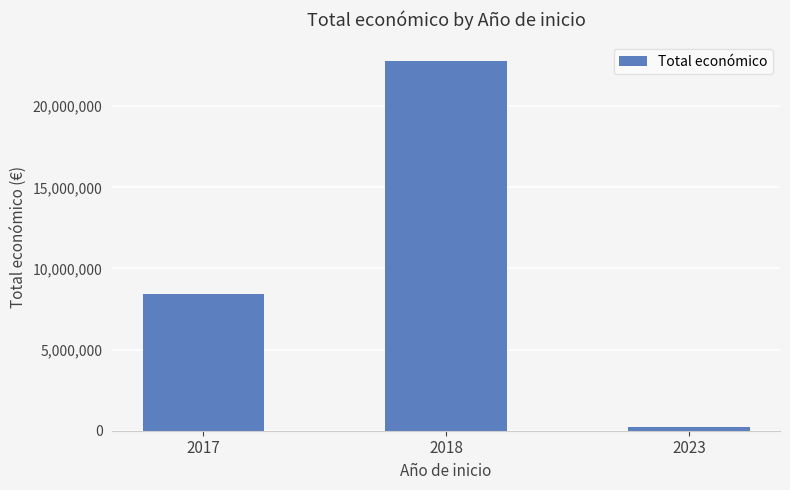

What is the value of the 1st bar from the left?

8406877